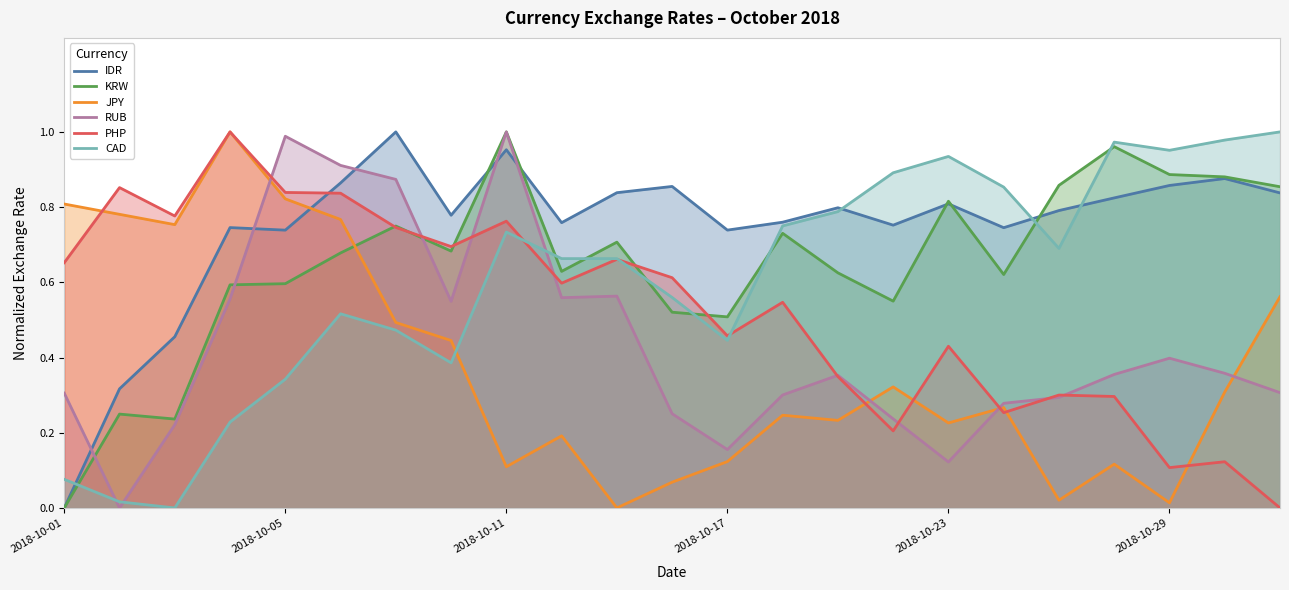

How many interior local valleys does the RUB series have?

5